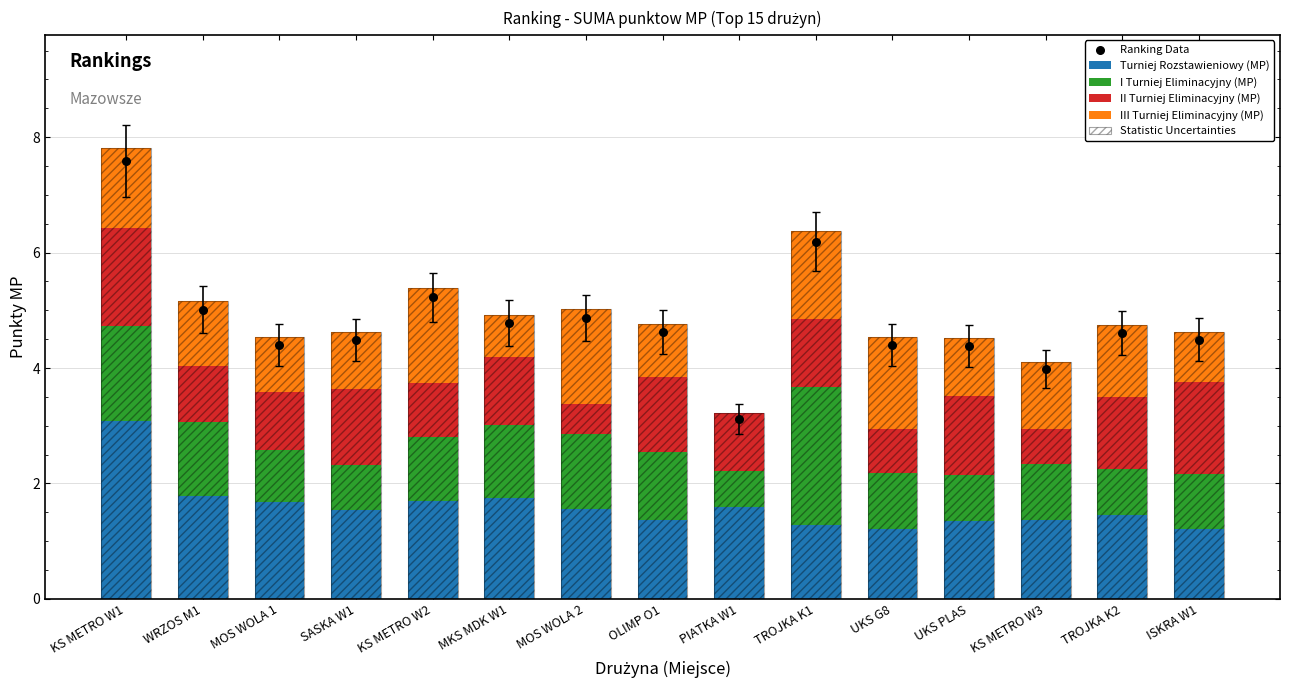

What is the total value across all series at WRZOS M1?

15.3